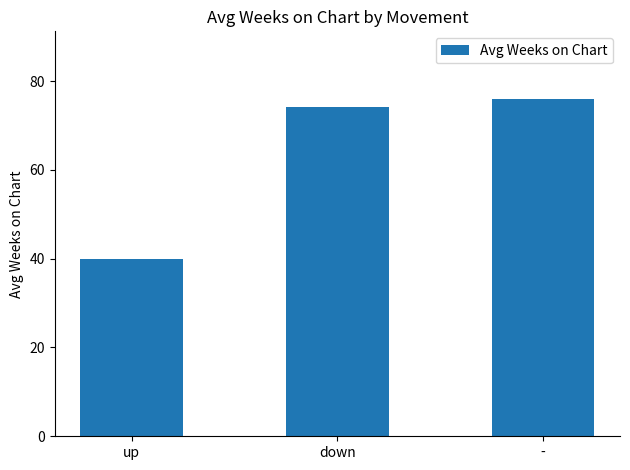

The value at down is 30.1. True or false?

False